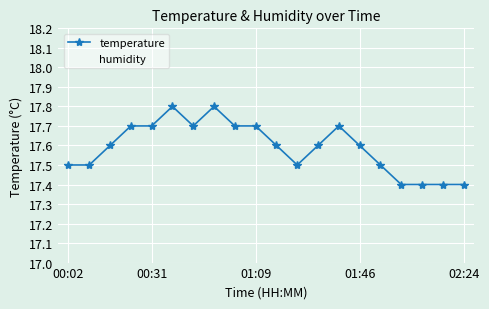

Is it true that temperature equals 7.1 at 00:31?

False